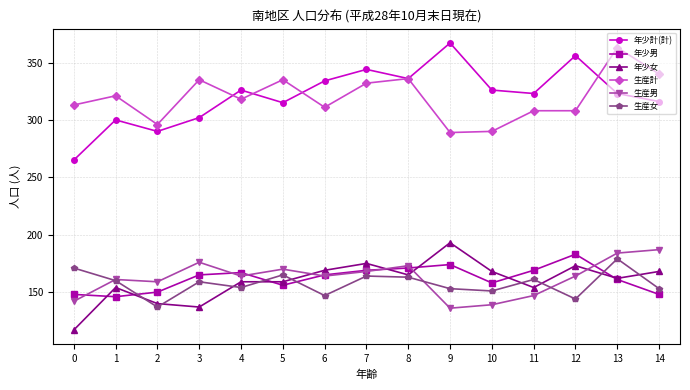

What is the difference between the maximum and minimum values in the 生産女 series?

42